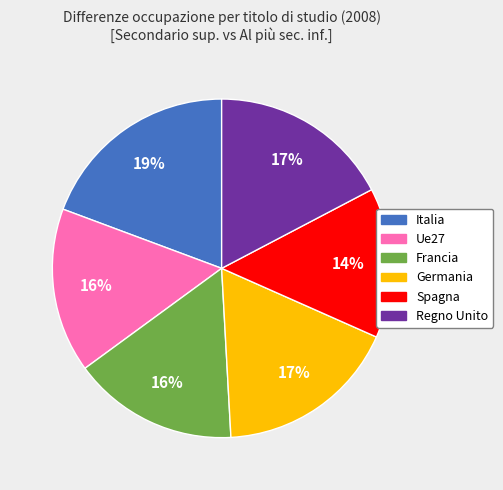

Does Regno Unito account for over 50% of the chart?

No